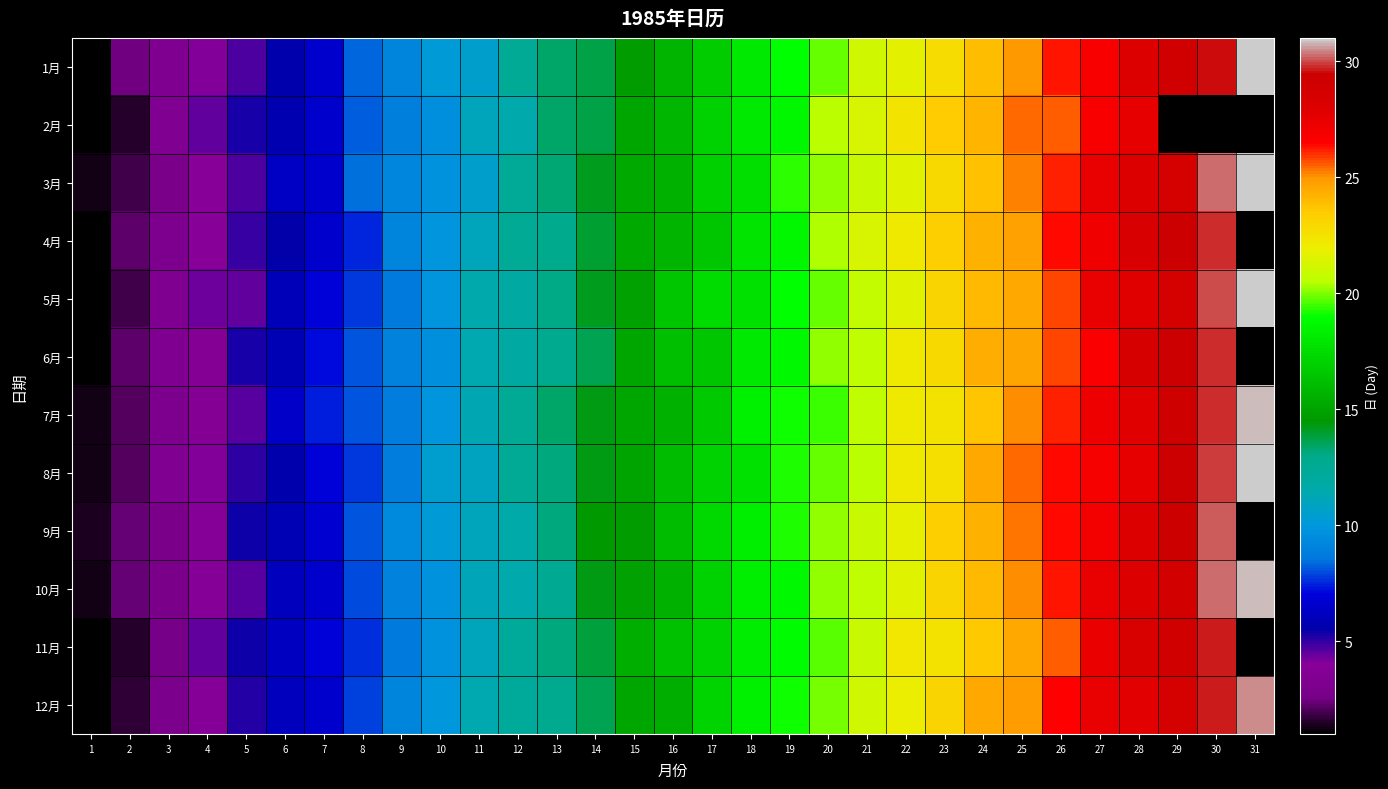

Which series has the largest range (max minus min)?

5月